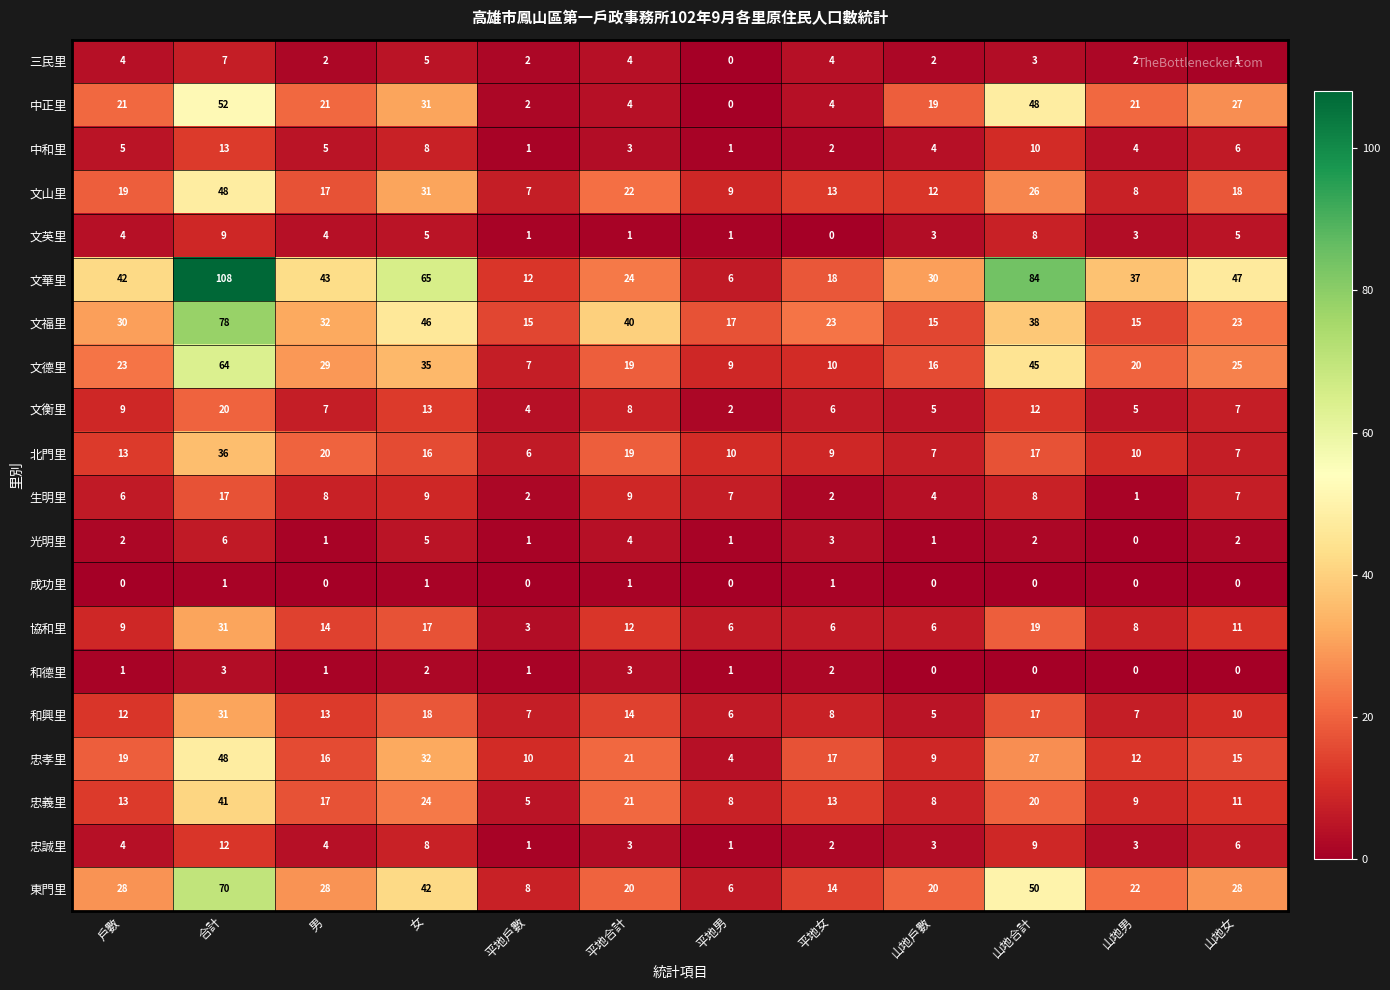

What is the sum of the 忠誠里 values at 平地合計 and 女?

11